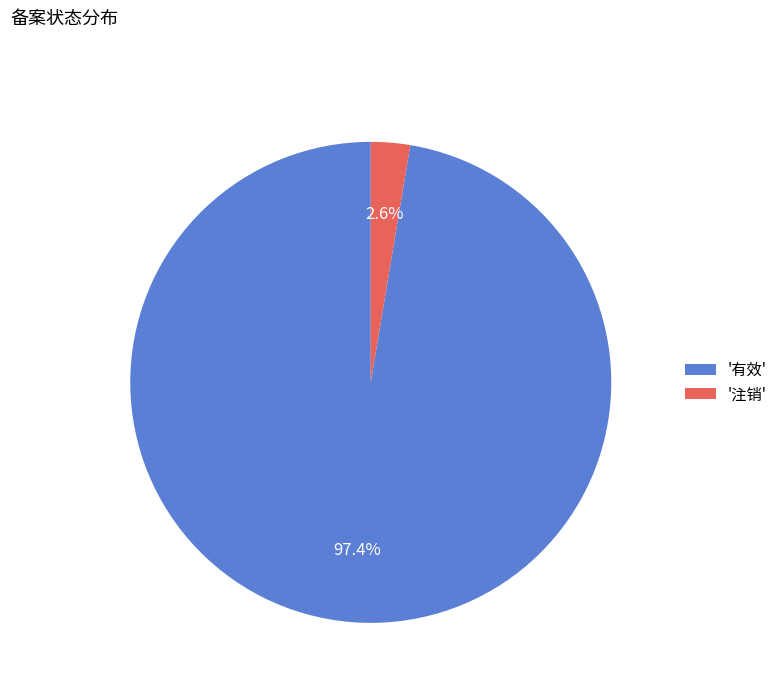

What percentage do '注销' and '有效' together represent?

100.0%